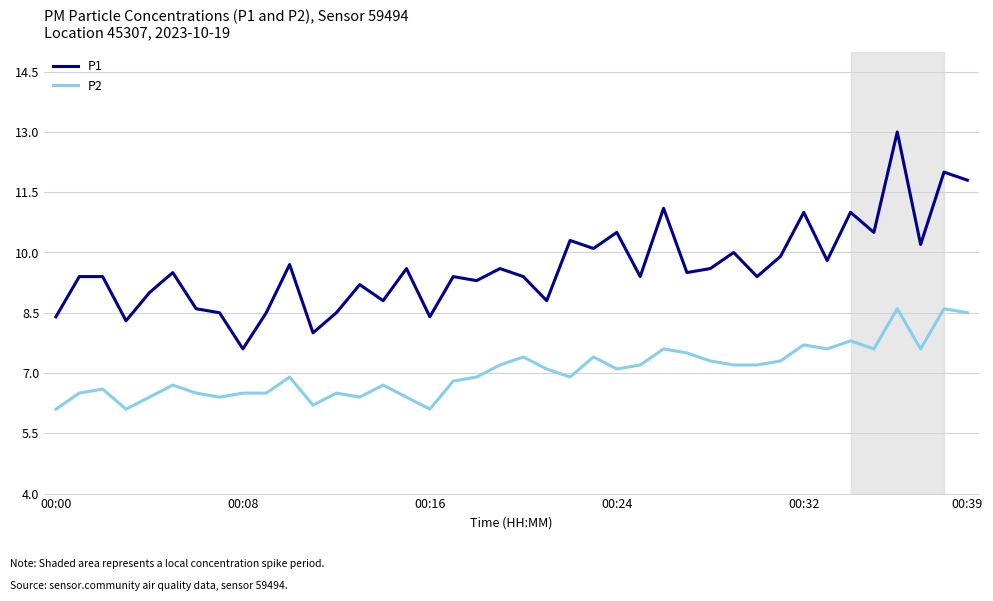

What is the smallest value displayed?

6.1